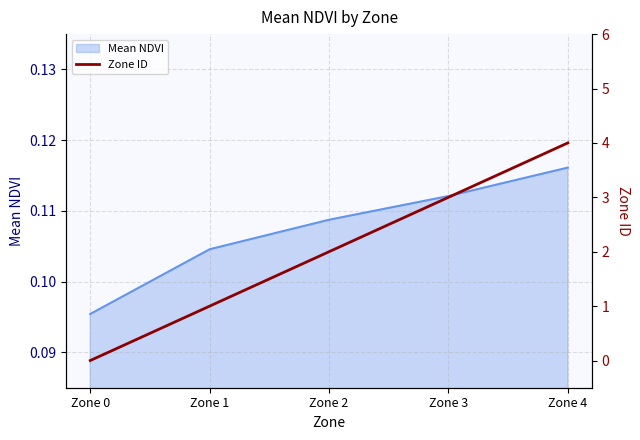

Where is Mean NDVI nearest to the value 0?

Zone 0